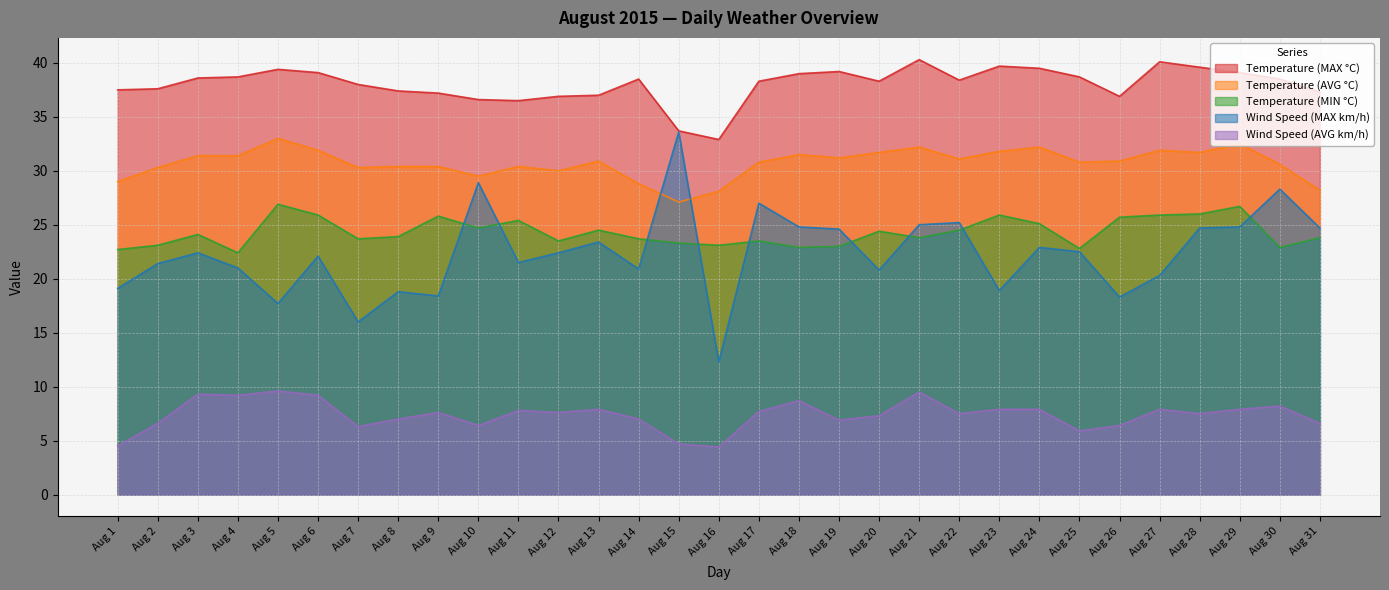

Rank the series by their maximum value, from lowest to highest.

Wind Speed (AVG km/h), Temperature (MIN °C), Temperature (AVG °C), Wind Speed (MAX km/h), Temperature (MAX °C)